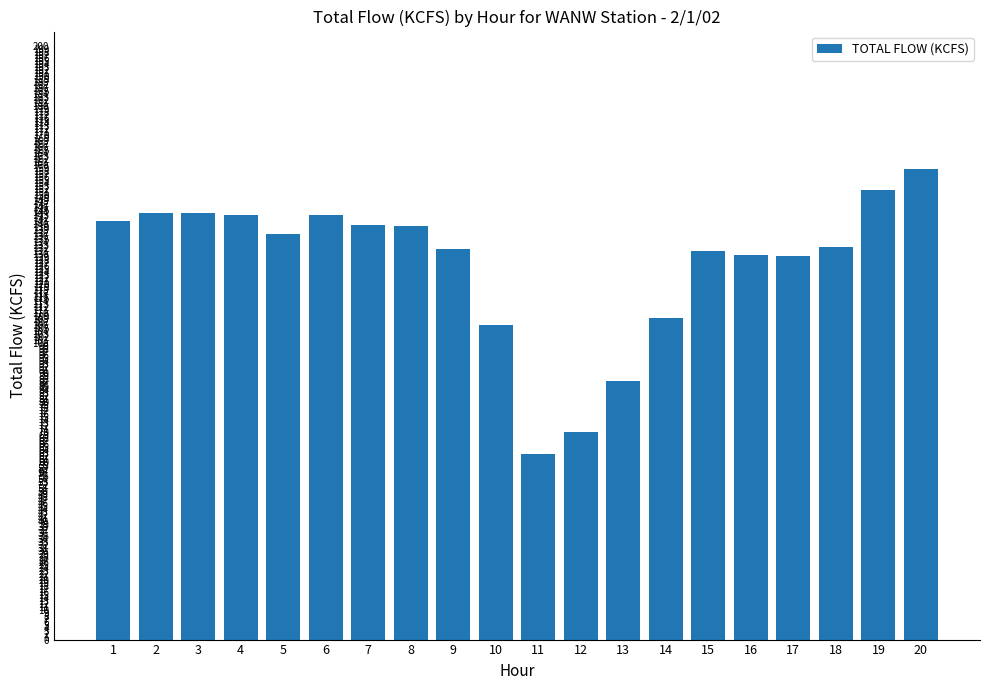

What is the sum of all values?

2529.4